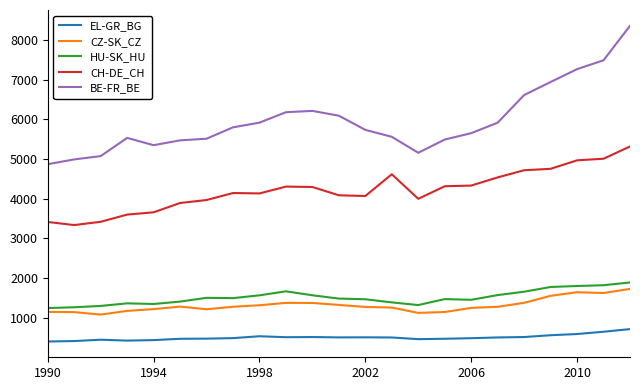

True or false: EL-GR_BG and CZ-SK_CZ intersect in this chart.

False